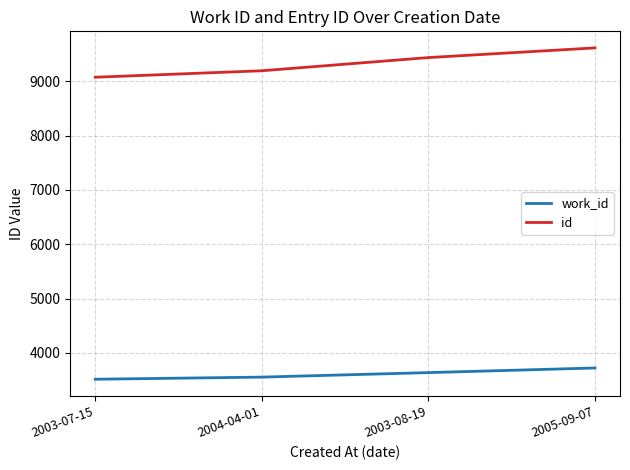

Does the chart display data point markers on the line(s)?

No